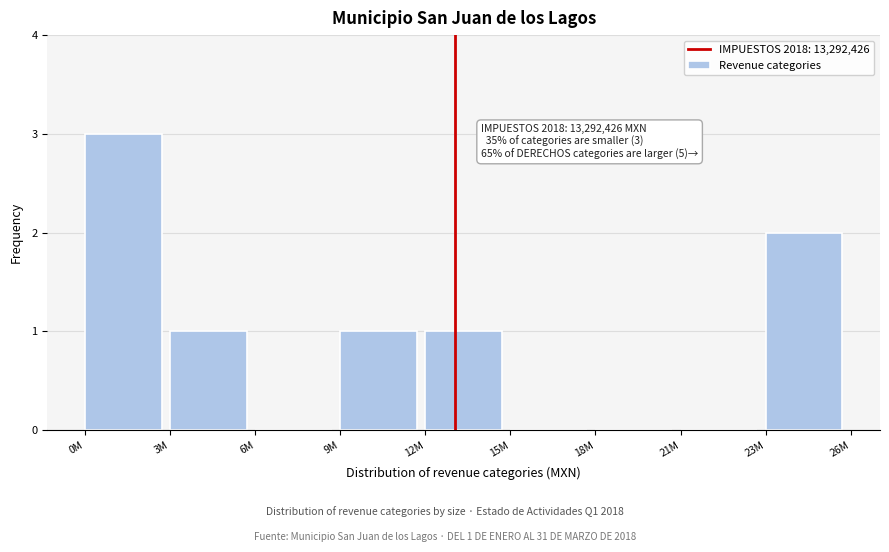

Reading left to right, list all the values displayed in this chart.

0M=3	3M=1	6M=0	9M=1	12M=1	15M=0	18M=0	21M=0	23M=2